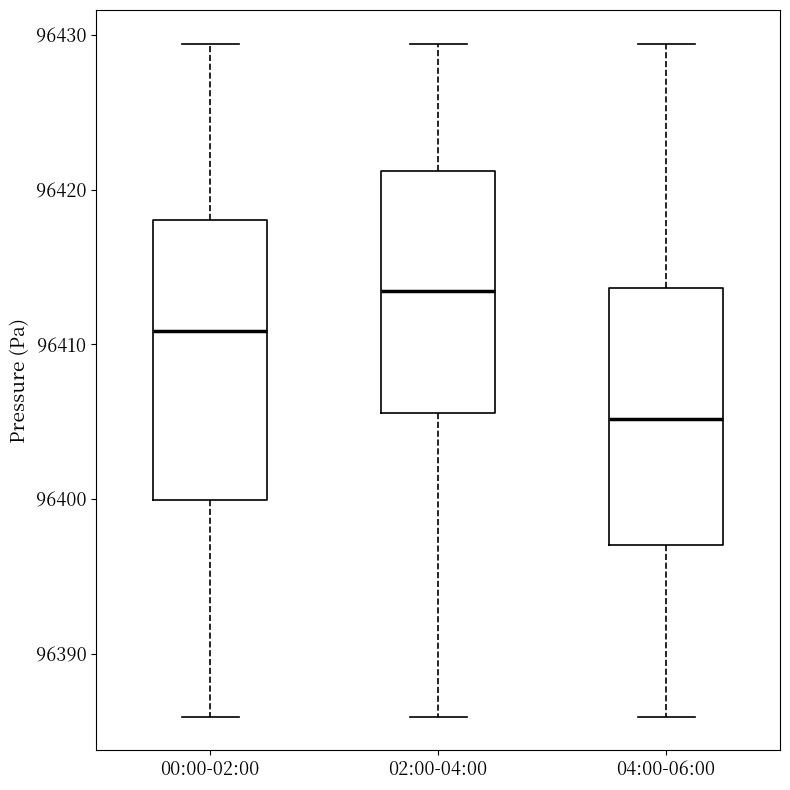

Reading left to right, transcribe this box plot: for each box, give where its median line is, the range the box spans, and where its two whiskers end, as read against the y-axis. The values are not printed on the chart, so give them approximately, as read against the axis.

00:00-02:00: median 96411, box 96400 to 96418, whiskers 96386 to 96429
02:00-04:00: median 96413, box 96406 to 96421, whiskers 96386 to 96429
04:00-06:00: median 96405, box 96397 to 96414, whiskers 96386 to 96429